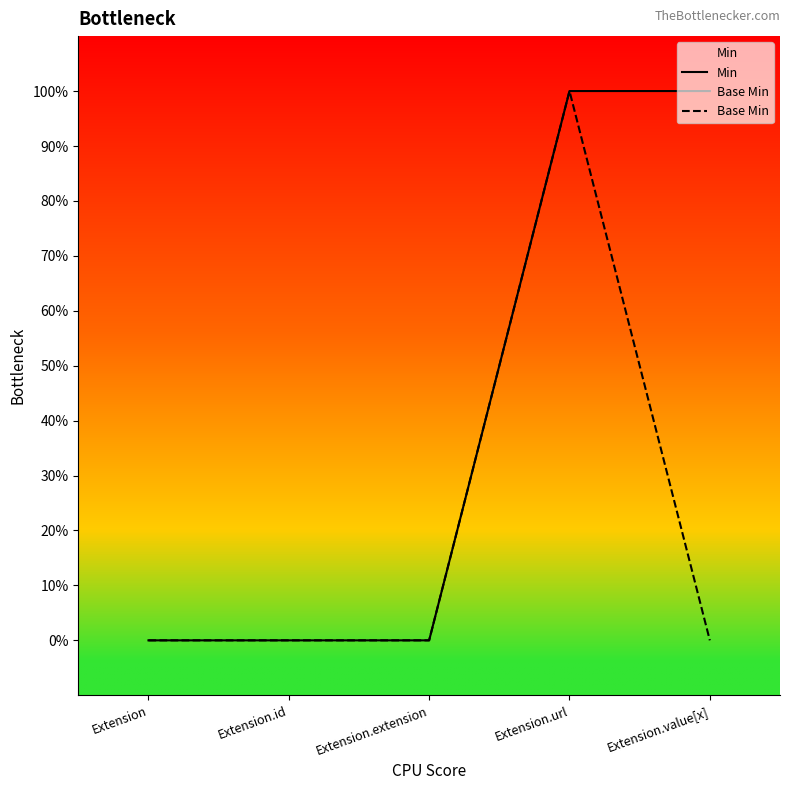

At Extension.value[x], list the series in order from smallest to largest.

Base Min, Min